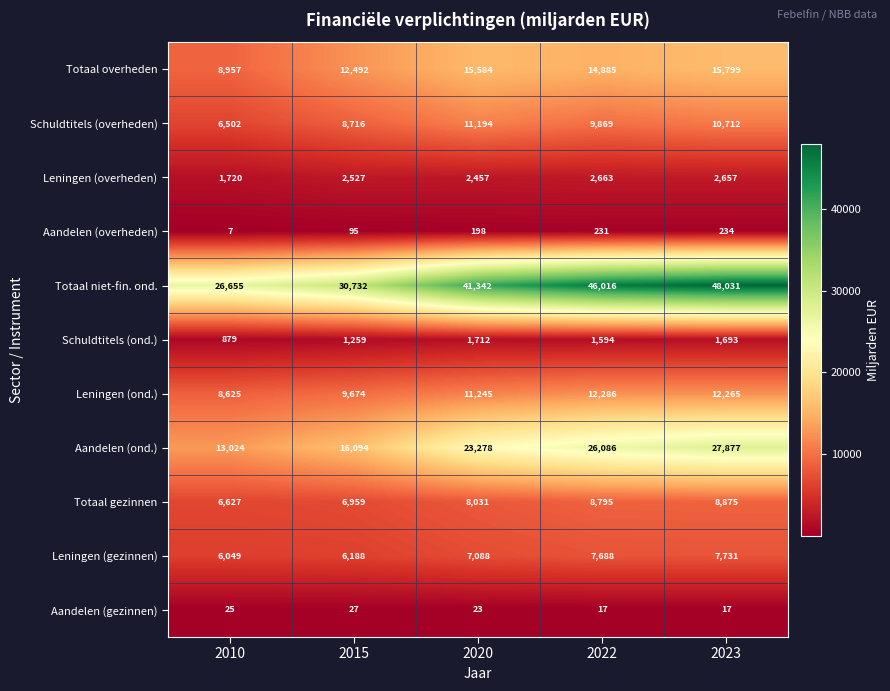

Where is Totaal overheden nearest to the value 12378?

2015